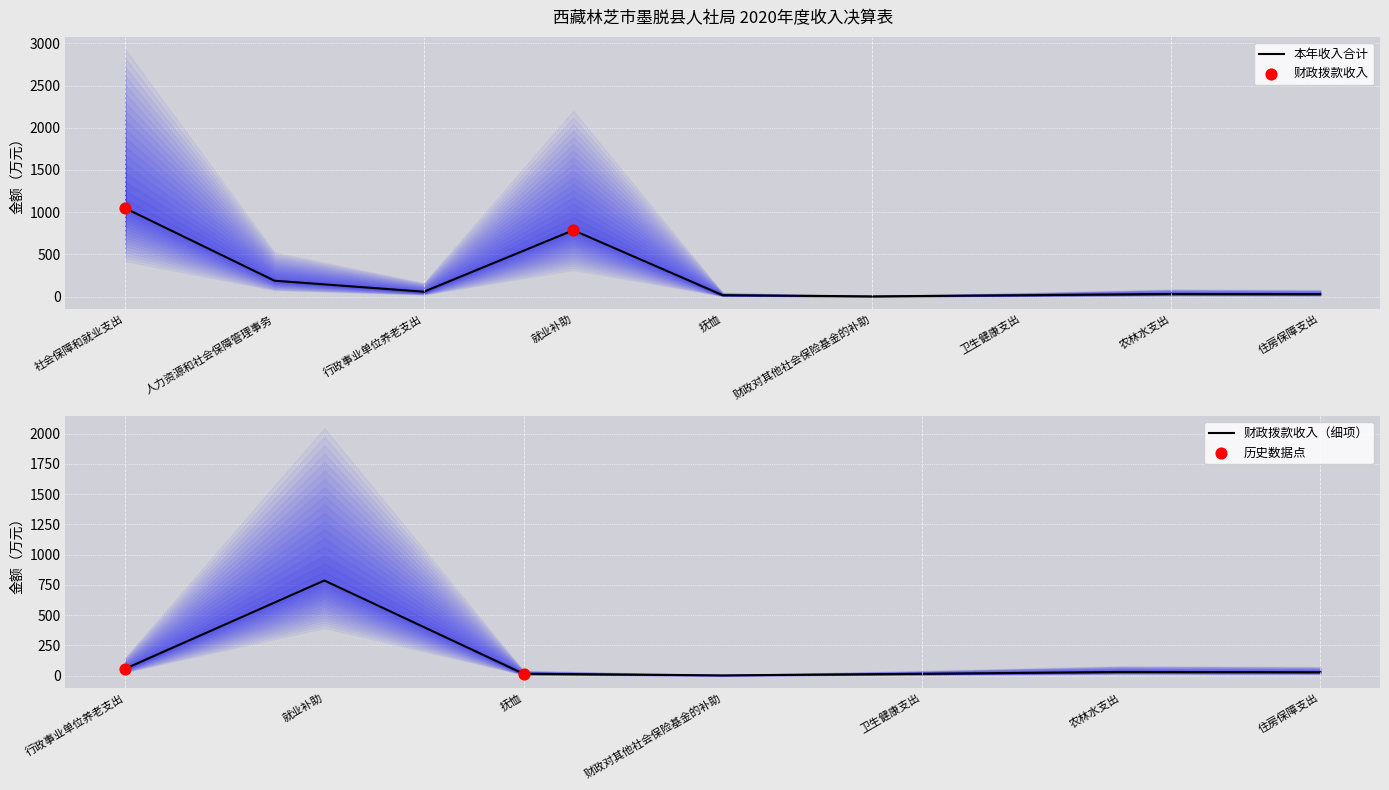

Which series has the widest spread of Y values?

本年收入合计